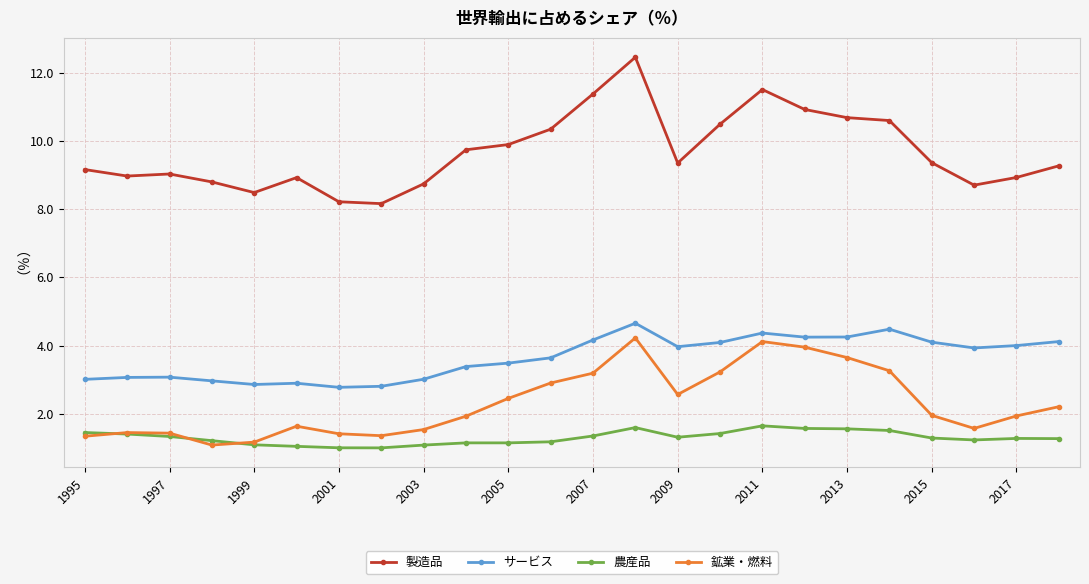

How many interior local valleys does the サービス series have?

5